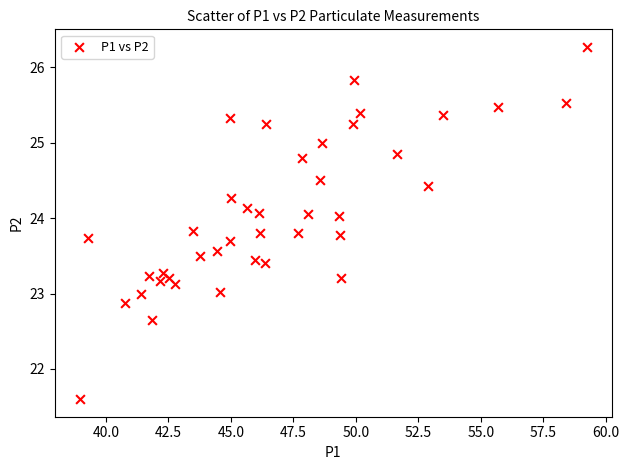

What is the range of Y values (max minus min)?

4.7